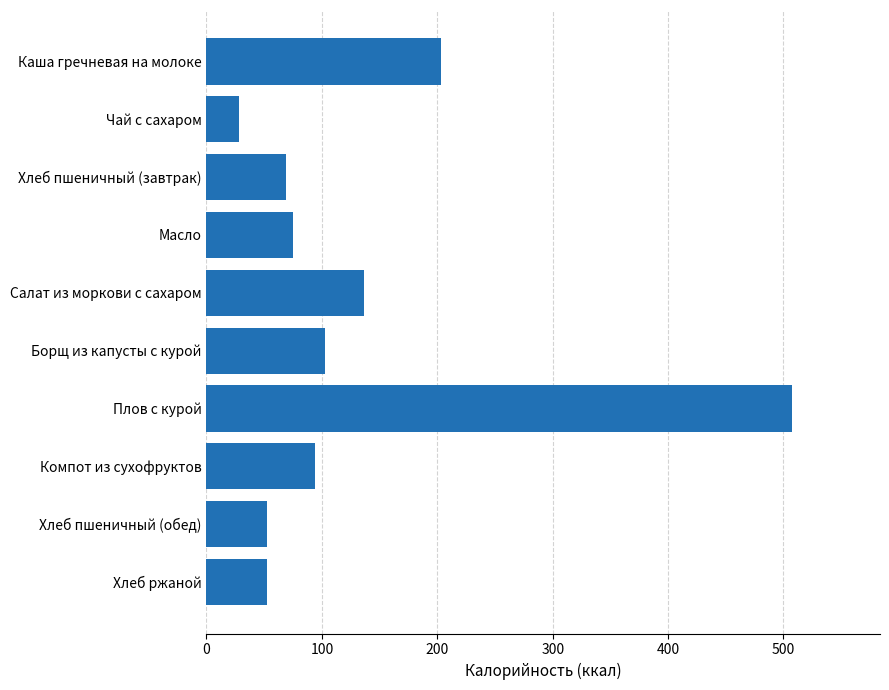

How many bars are there in total?

10